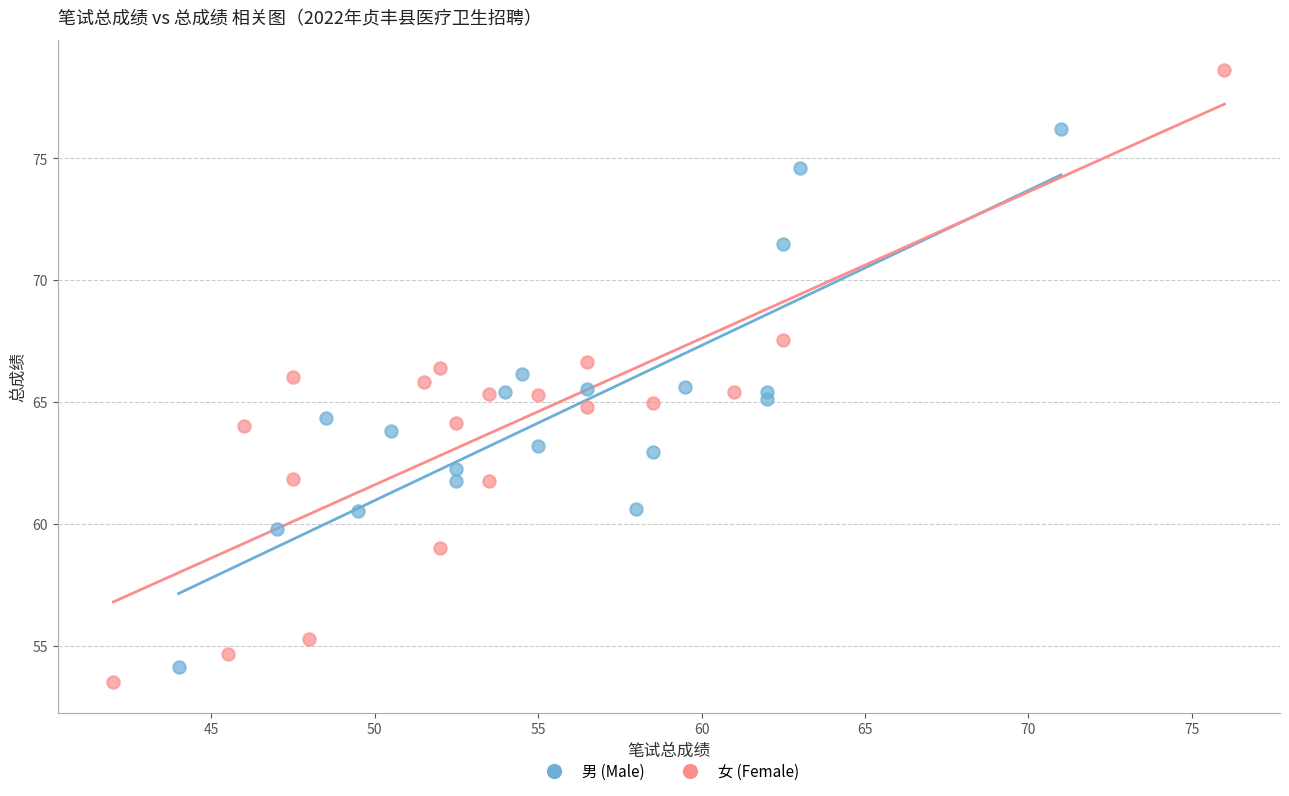

Which series has the largest Y range (max minus min)?

女 (Female)